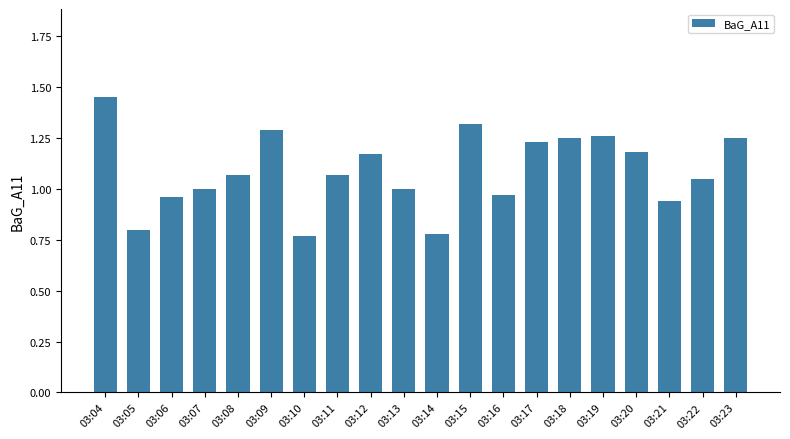

Where does the data first go above 1?

03:04